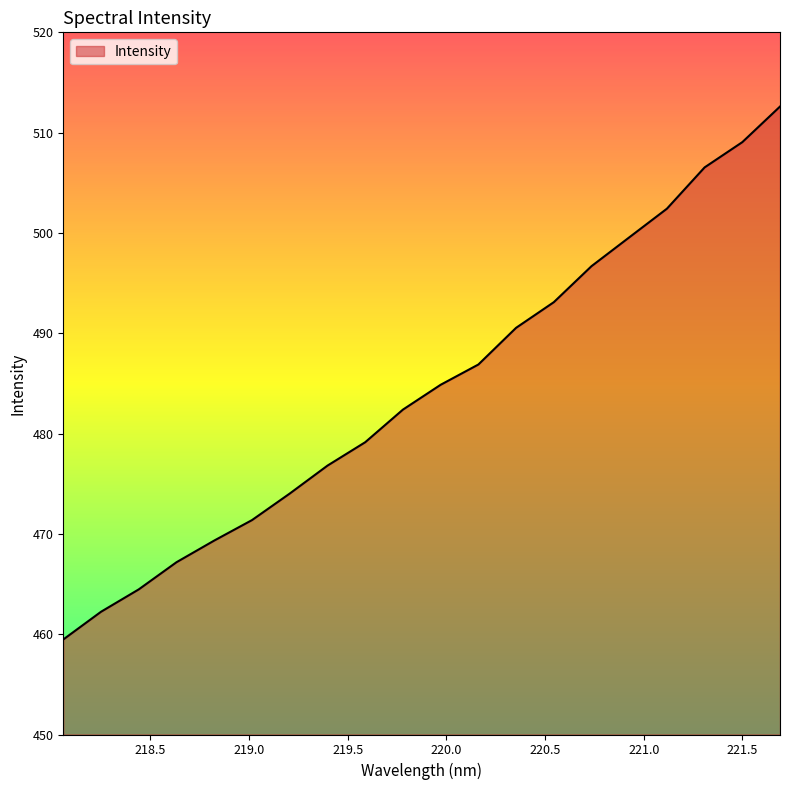

How many distinct data groups are displayed?

1